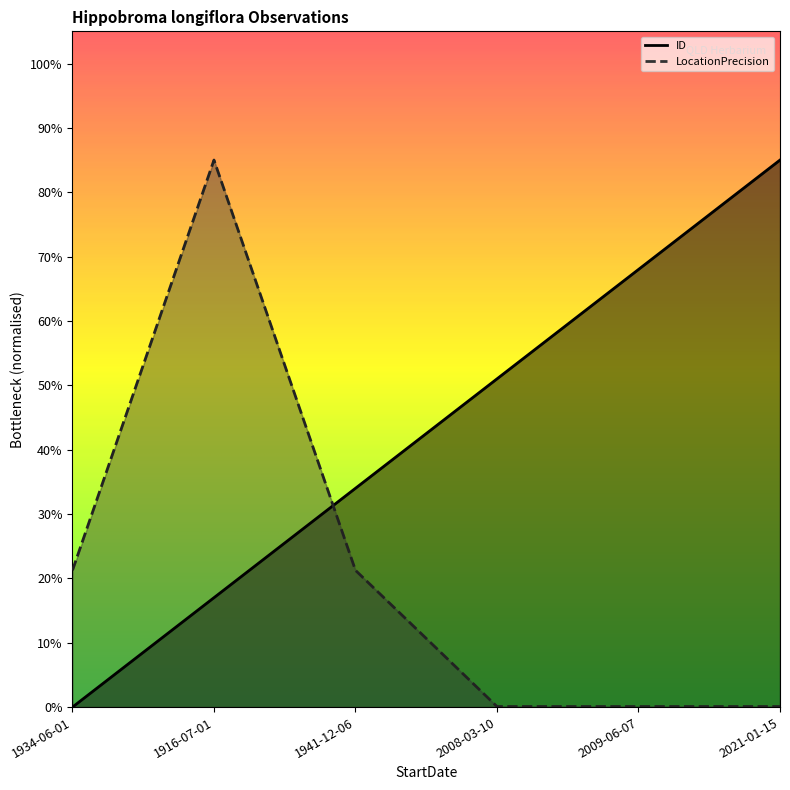

Between 2009-06-07 and 1941-12-06, which is larger?

2009-06-07